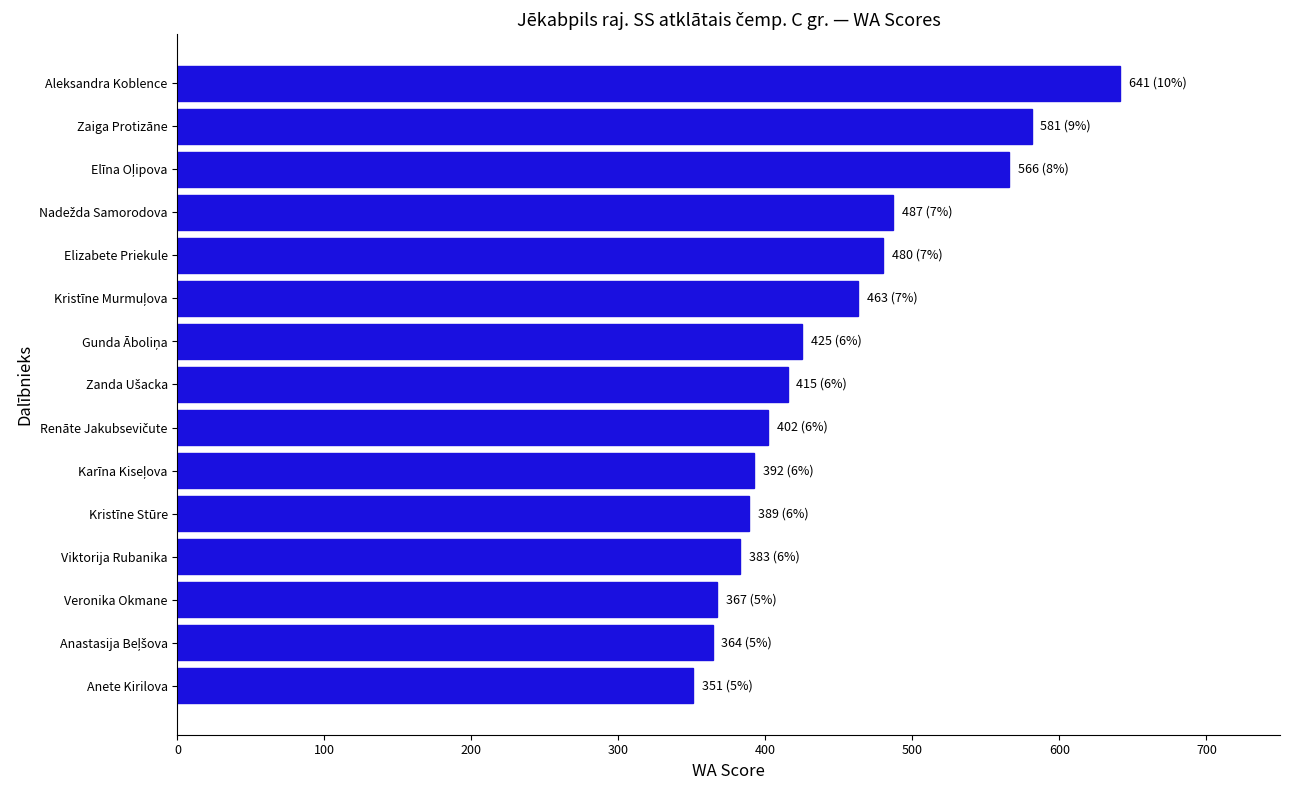

What is the maximum value shown in the chart?

641